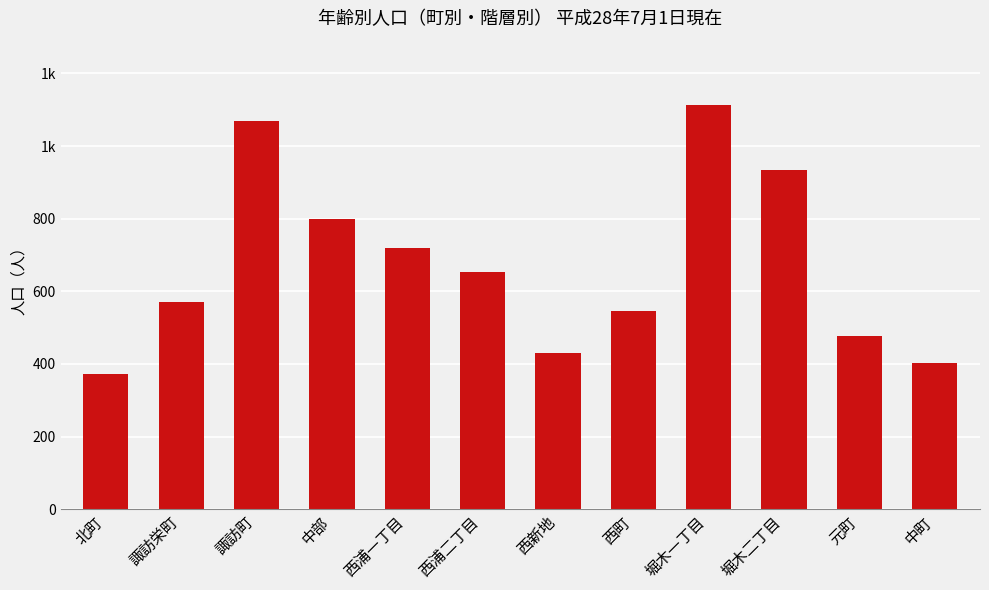

List the labels in order of value, largest first.

堀木一丁目, 諏訪町, 堀木二丁目, 中部, 西浦一丁目, 西浦二丁目, 諏訪栄町, 西町, 元町, 西新地, 中町, 北町